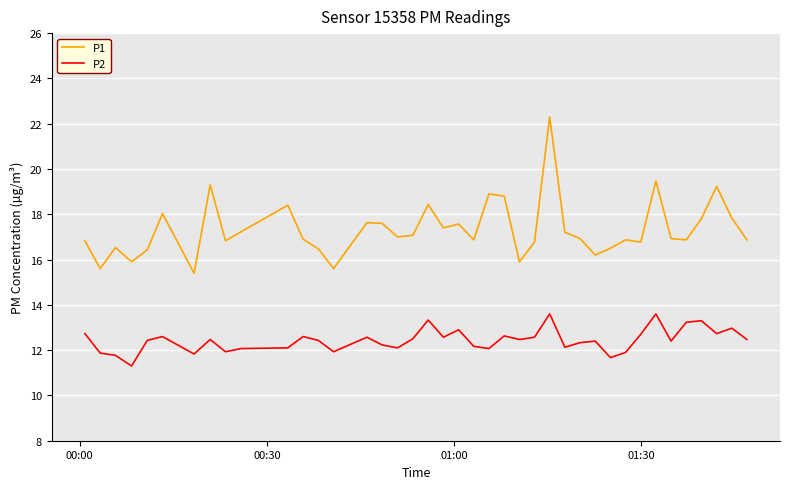

Which series has the largest total across all categories?

P1